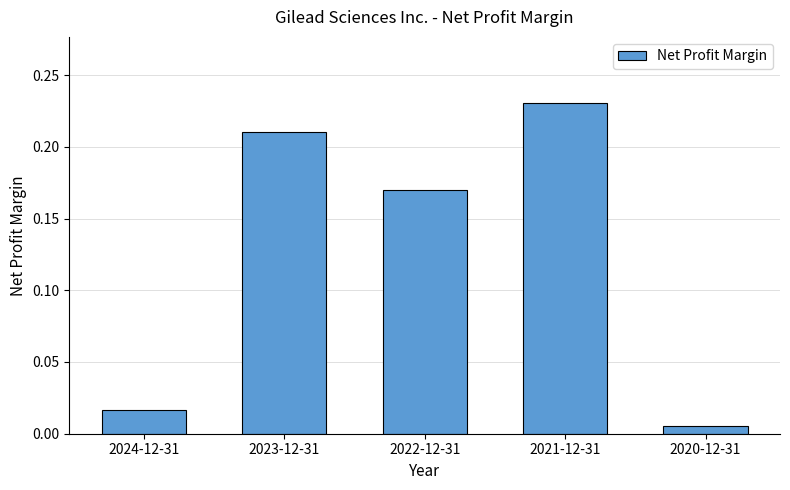

How many series are shown in this chart?

1